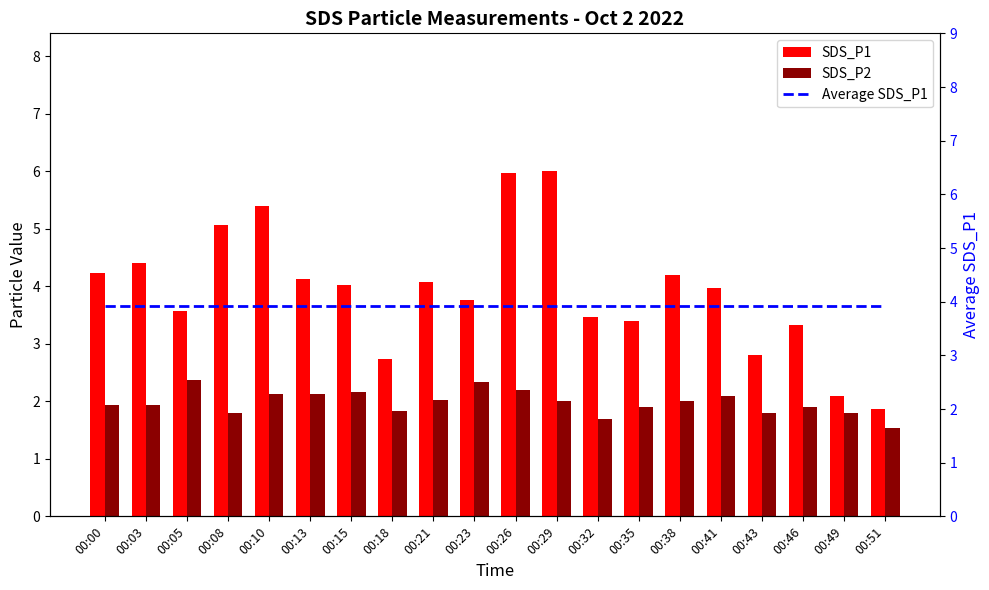

What is the sum of the Average SDS_P1 values at 00:26 and 00:29?

7.9